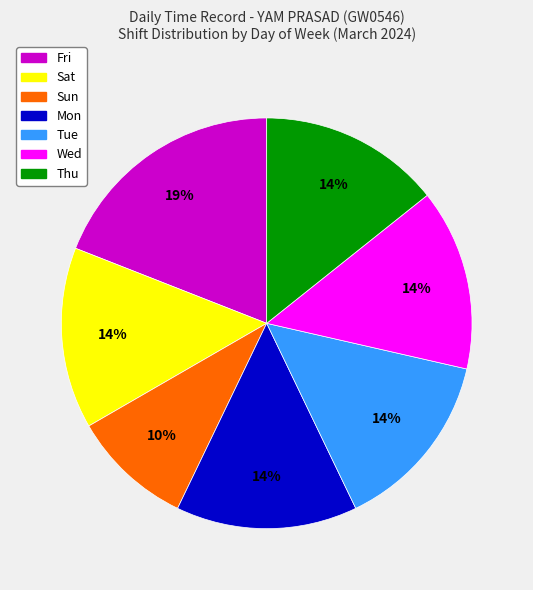

Is there any slice that represents more than half of the pie?

No